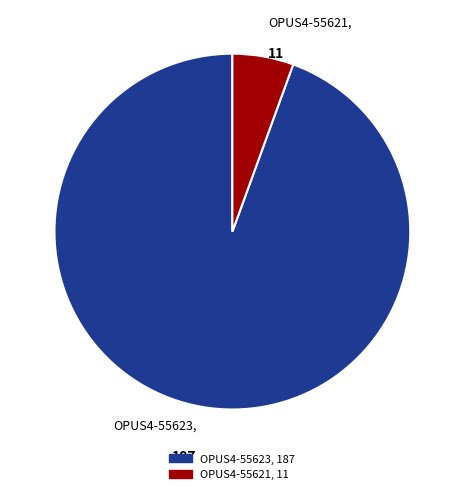

Does OPUS4-55623 account for over 50% of the chart?

Yes